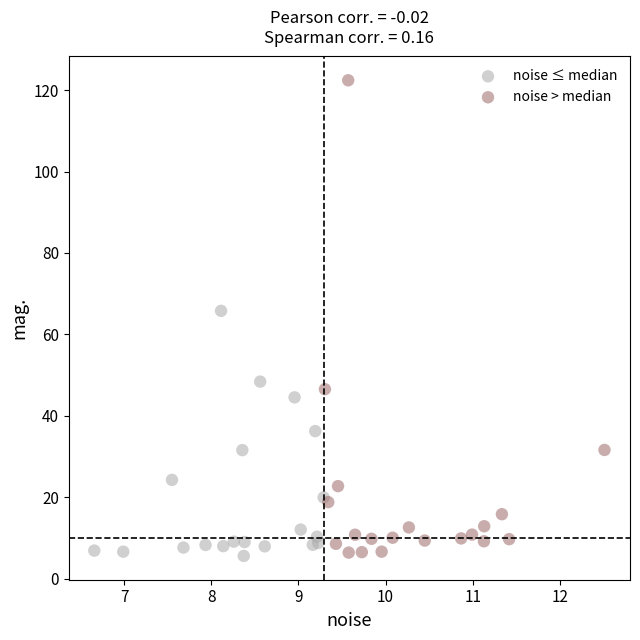

Which series has the largest Y range (max minus min)?

noise > median